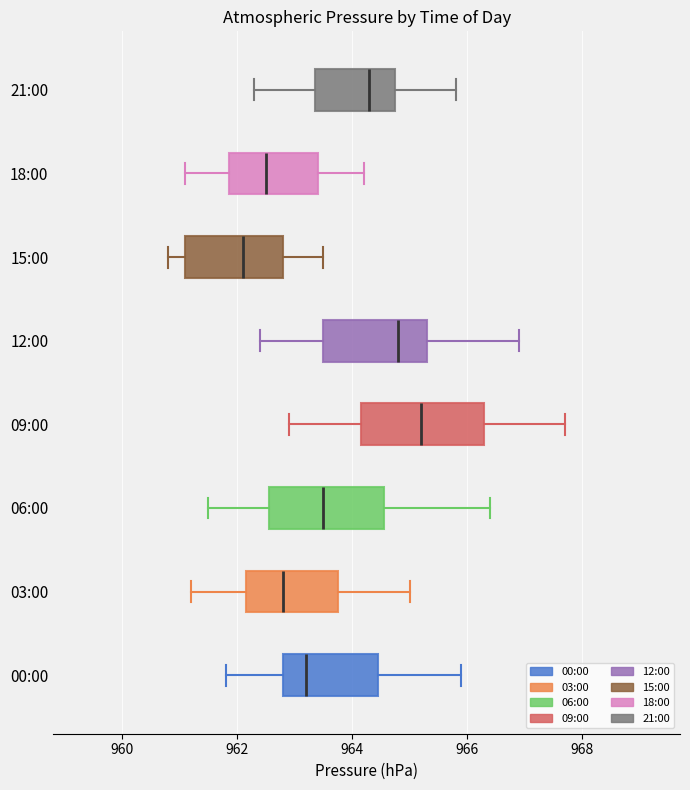

Reading bottom to top, read every box against the x-axis: the position of its median line, the range the box covers, and the ends of its whiskers. The values are not printed on the chart, so give them approximately, as read against the axis.

00:00: median 963.2, box 962.8 to 964.4, whiskers 961.8 to 966.0
03:00: median 962.8, box 962.2 to 963.8, whiskers 961.2 to 965.0
06:00: median 963.6, box 962.6 to 964.6, whiskers 961.6 to 966.4
09:00: median 965.2, box 964.2 to 966.4, whiskers 963.0 to 967.8
12:00: median 964.8, box 963.6 to 965.4, whiskers 962.4 to 967.0
15:00: median 962.2, box 961.2 to 962.8, whiskers 960.8 to 963.6
18:00: median 962.6, box 961.8 to 963.4, whiskers 961.2 to 964.2
21:00: median 964.4, box 963.4 to 964.8, whiskers 962.4 to 965.8